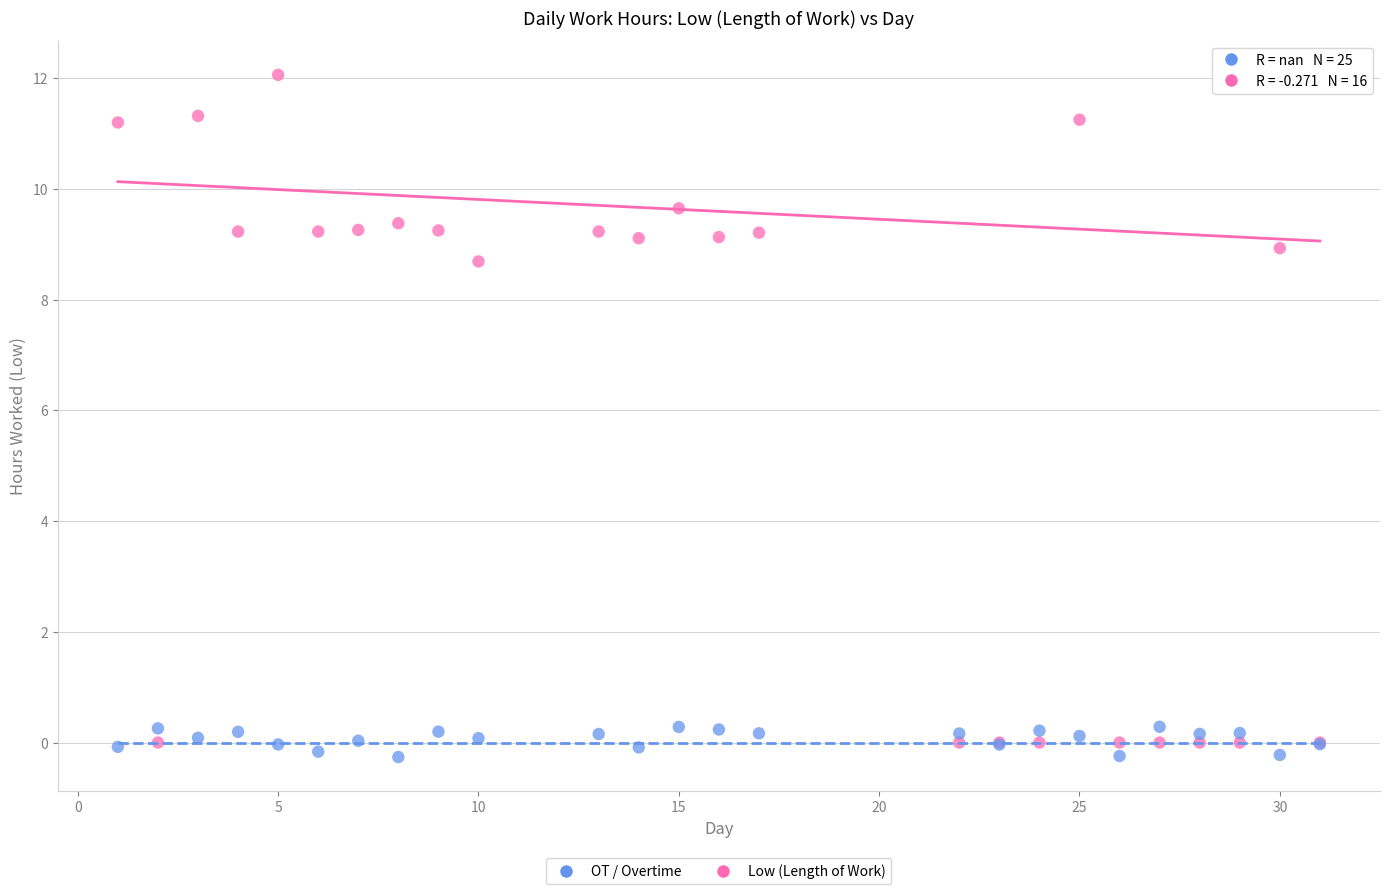

Which series has the largest Y range (max minus min)?

Low (Length of Work)